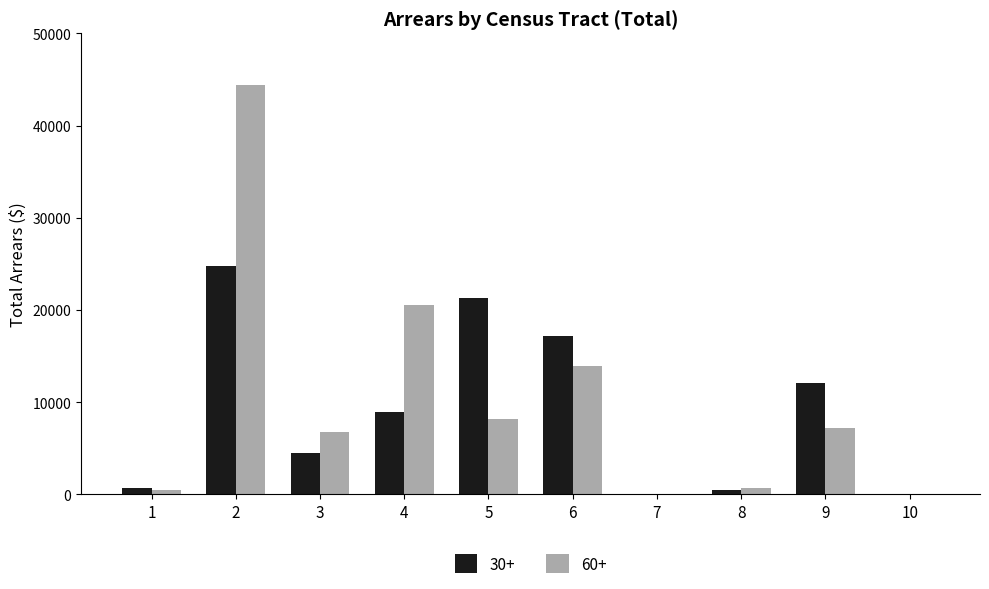

What is the sum of all 30+ values?

90087.7